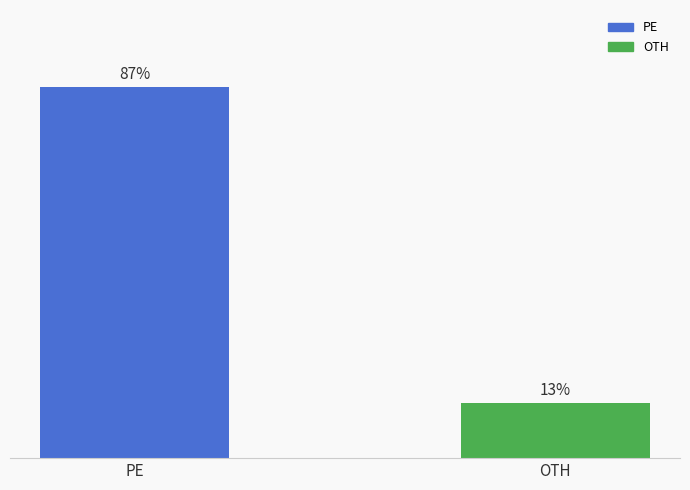

What is the label of the 2nd bar from the right?

PE